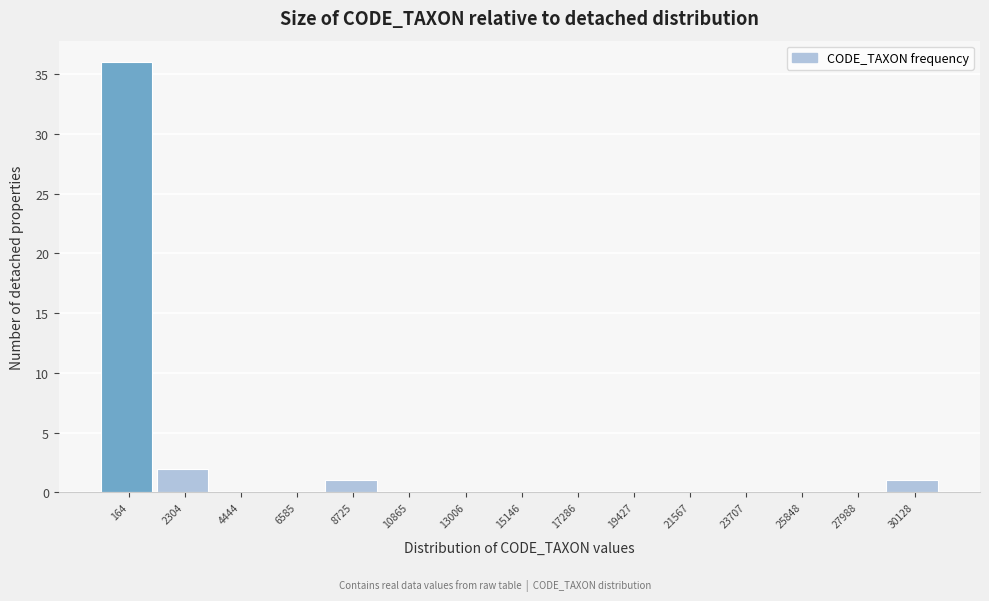

Reading left to right, what are all the values shown in this chart?

164=36	2304=2	4444=0	6585=0	8725=1	10865=0	13006=0	15146=0	17286=0	19427=0	21567=0	23707=0	25848=0	27988=0	30128=1